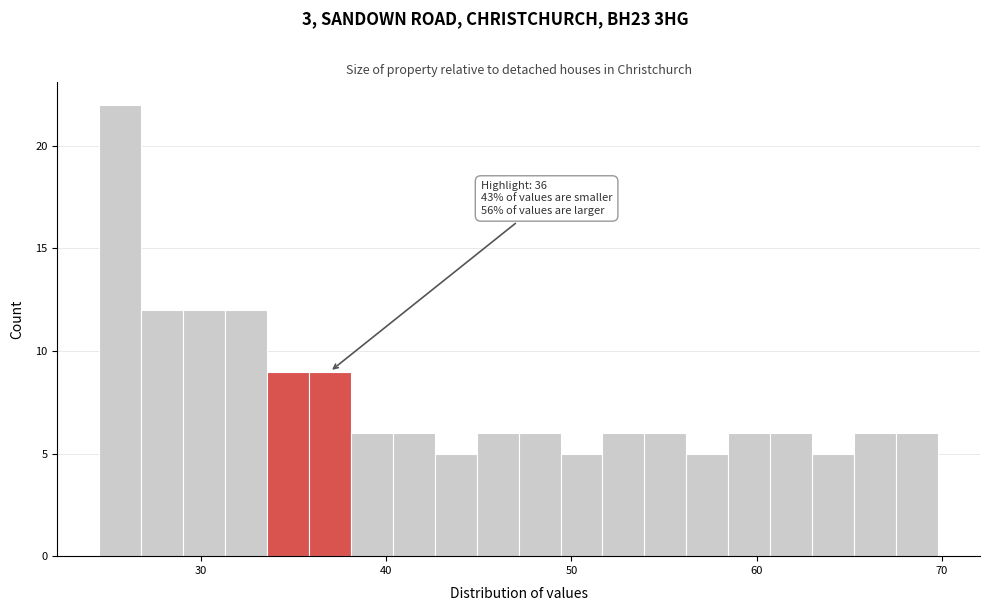

Around what value on the x-axis is the tallest bar? Give the approximate position of its centre, as read against the axis.

26